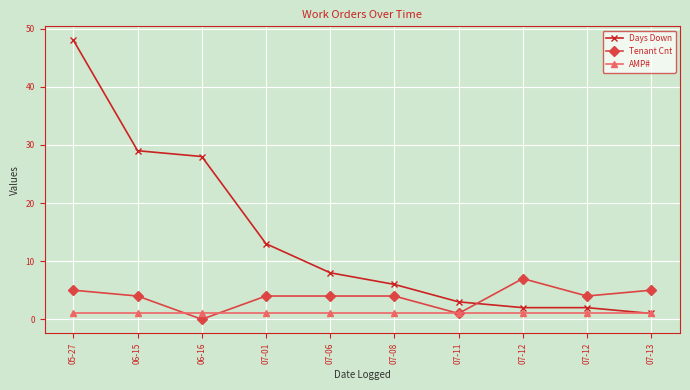

Count the number of categories in the chart.

10